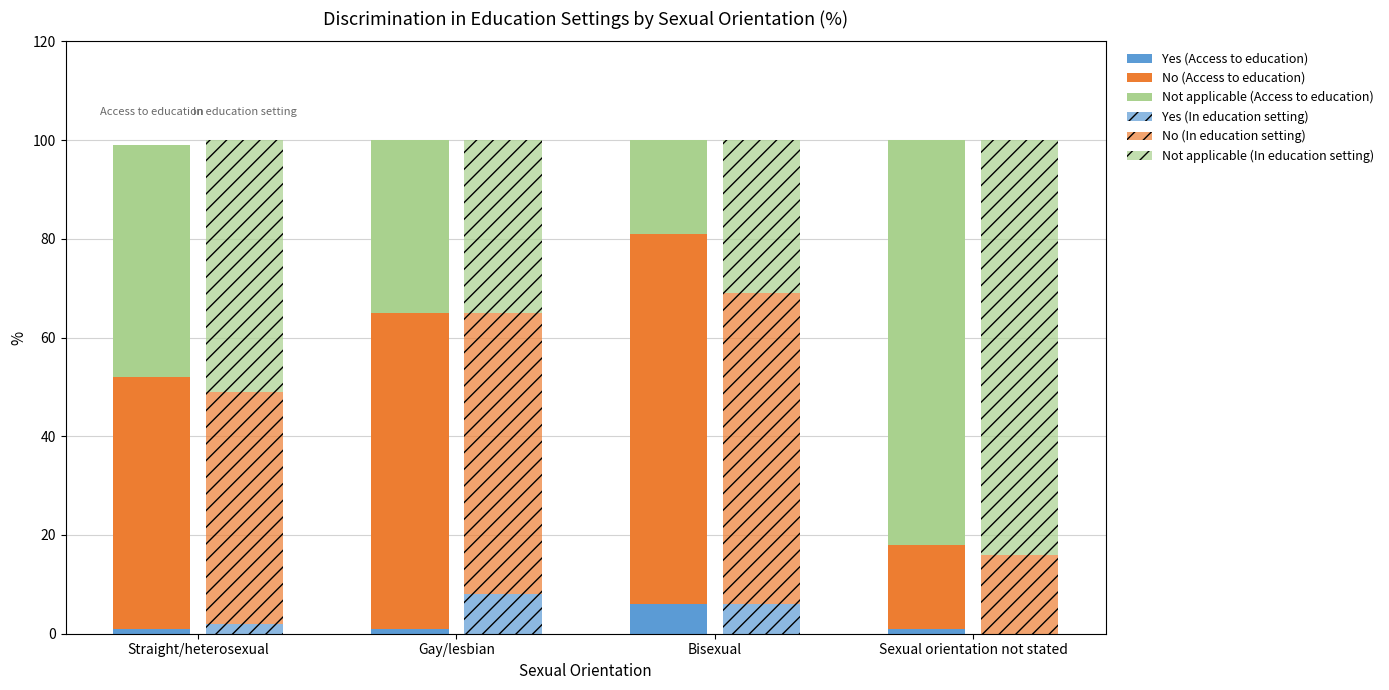

Reading left to right, list all the values displayed in this chart.

Yes (Access to education): Straight/heterosexual=1	Gay/lesbian=1	Bisexual=6	Sexual orientation not stated=1
No (Access to education): Straight/heterosexual=51	Gay/lesbian=64	Bisexual=75	Sexual orientation not stated=17
Not applicable (Access to education): Straight/heterosexual=47	Gay/lesbian=35	Bisexual=19	Sexual orientation not stated=82
Yes (In education setting): Straight/heterosexual=2	Gay/lesbian=8	Bisexual=6	Sexual orientation not stated=0
No (In education setting): Straight/heterosexual=47	Gay/lesbian=57	Bisexual=63	Sexual orientation not stated=16
Not applicable (In education setting): Straight/heterosexual=51	Gay/lesbian=35	Bisexual=31	Sexual orientation not stated=84